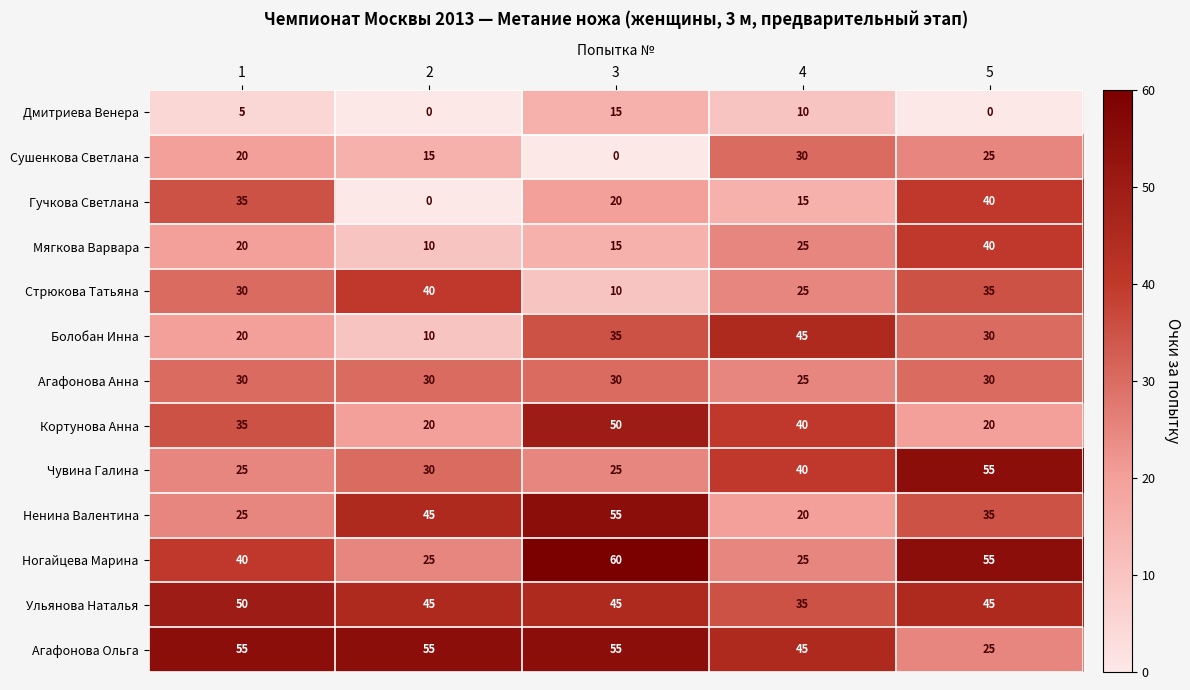

At which category is the sum across all series the highest?

5